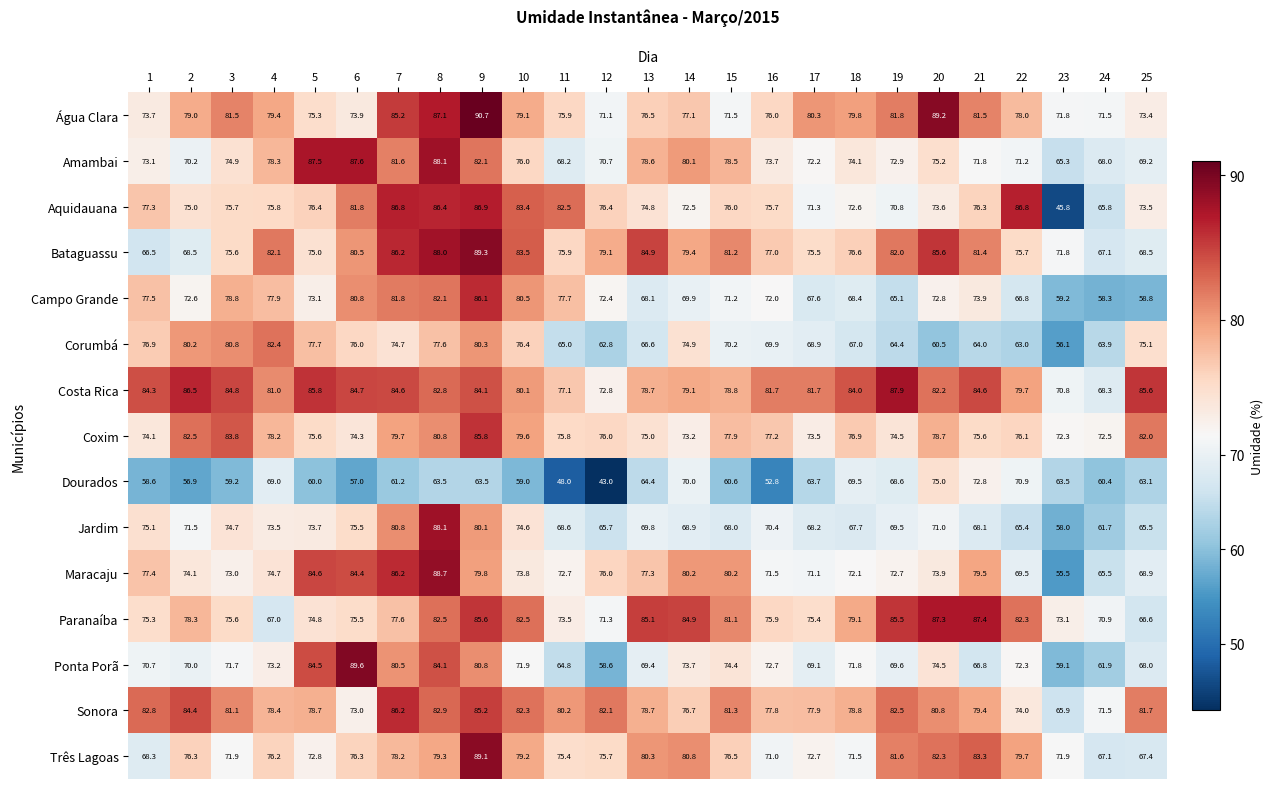

What is the total value across all series at 10?

1161.9